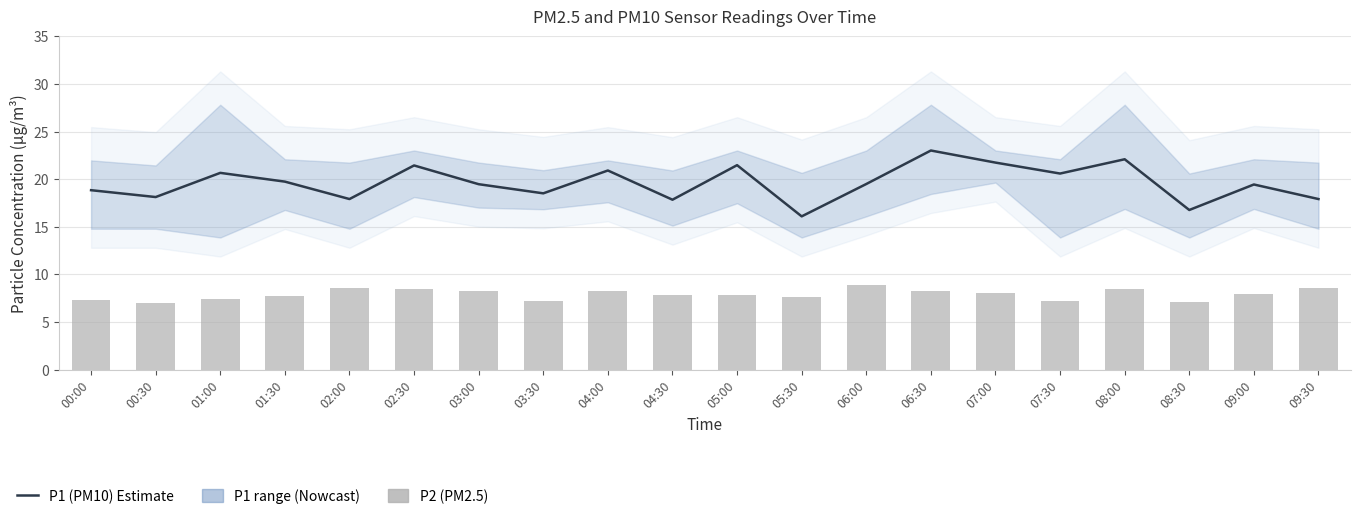

Reading left to right, extract all data points from this chart.

P1 (PM10): 00:00=18.9	00:30=18.1	01:00=20.7	01:30=19.8	02:00=17.9	02:30=21.4	03:00=19.5	03:30=18.5	04:00=20.9	04:30=17.9	05:00=21.5	05:30=16.1	06:00=19.5	06:30=23.0	07:00=21.8	07:30=20.6	08:00=22.1	08:30=16.8	09:00=19.4	09:30=17.9
P2 (PM2.5): 00:00=7.3	00:30=7.0	01:00=7.5	01:30=7.7	02:00=8.6	02:30=8.5	03:00=8.3	03:30=7.2	04:00=8.2	04:30=7.8	05:00=7.8	05:30=7.7	06:00=8.9	06:30=8.2	07:00=8.0	07:30=7.2	08:00=8.4	08:30=7.1	09:00=8.0	09:30=8.6